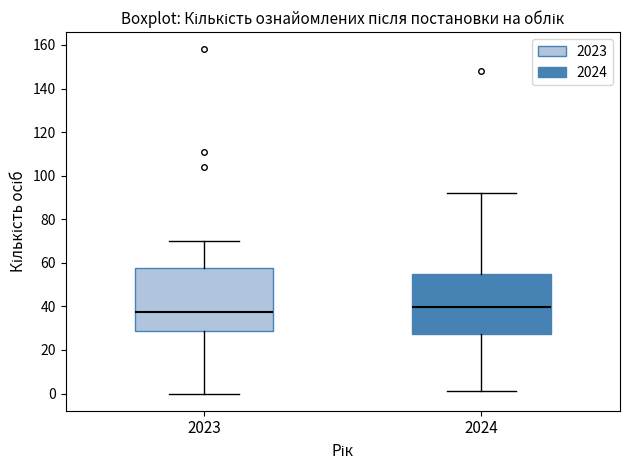

Where does the lower whisker of the box at x = 2023 end on the y-axis? The values are not printed on the chart, so give them approximately, as read against the axis.

0